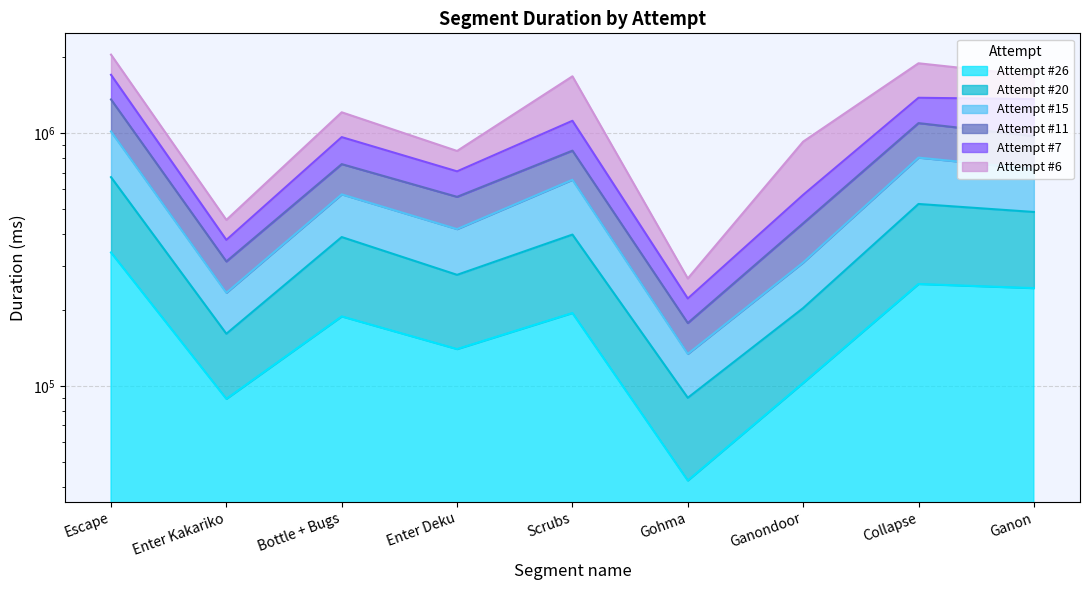

Which category has the highest value in the Attempt #15 series?

Escape